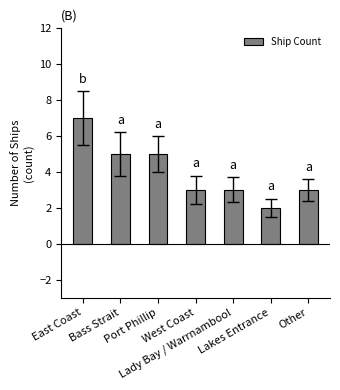

What is the value of the 3rd bar from the left?

5